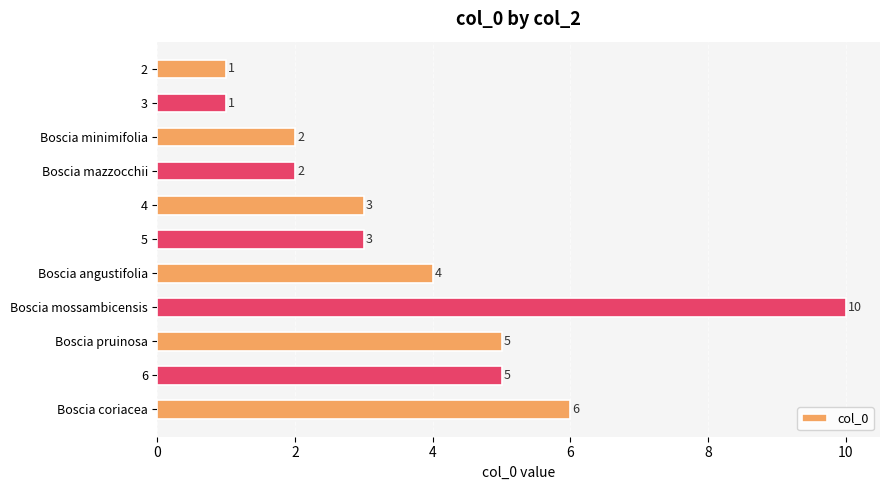

What is the value of the 5th bar from the top?

3